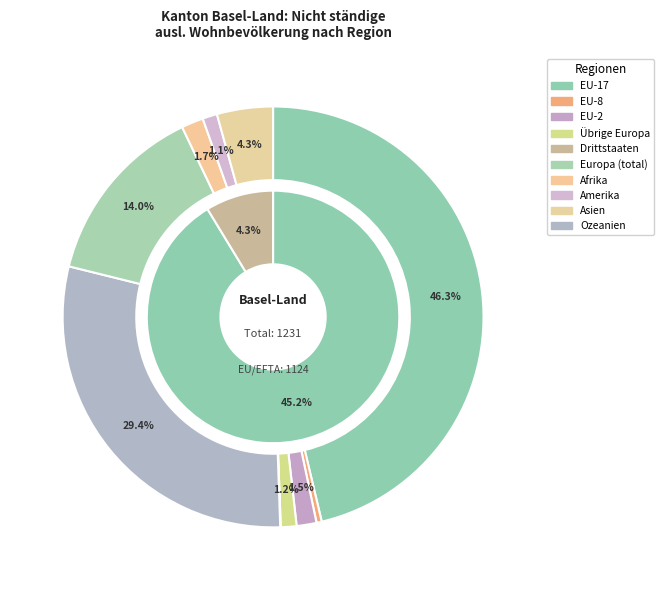

What percentage is the Übrige Europa slice, to the nearest percent?

1%